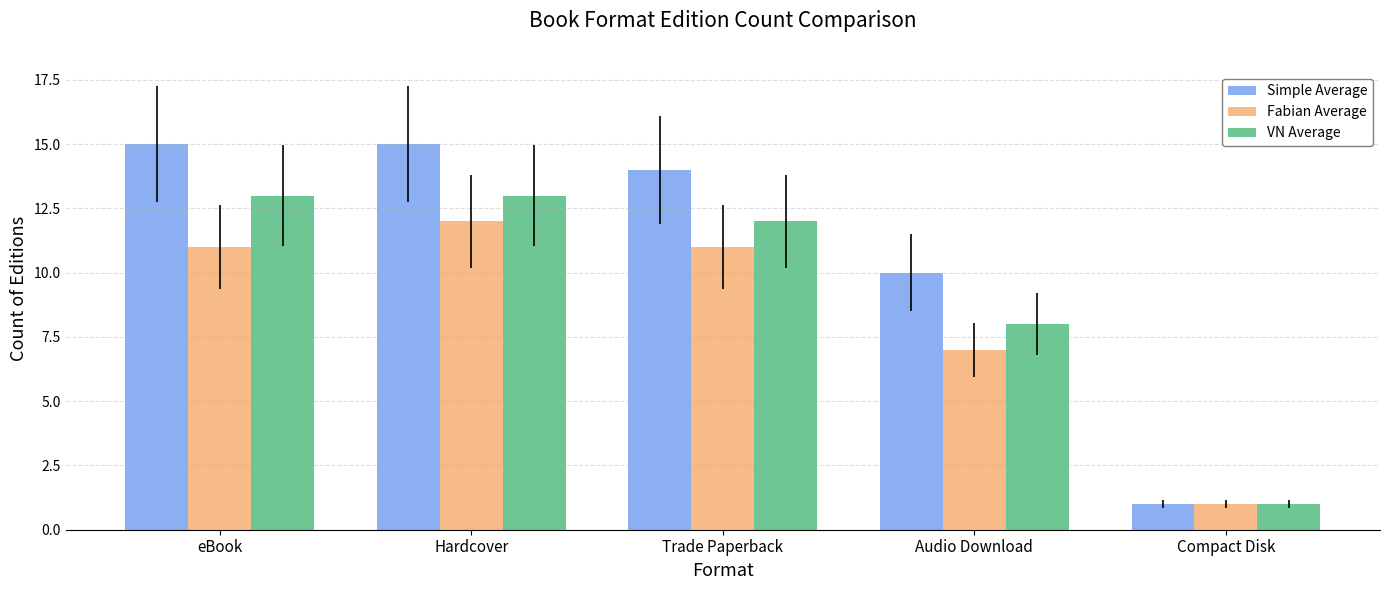

Is the value of Fabian Average at eBook greater than the value of VN Average at Hardcover?

No